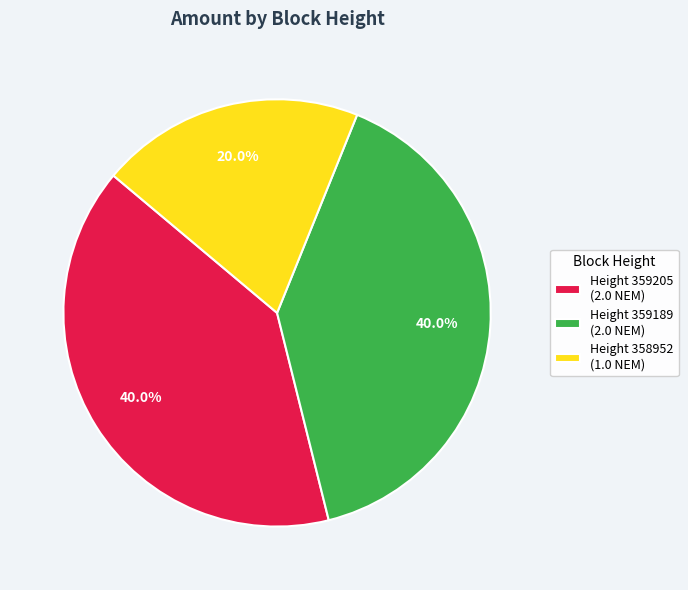

What is the ratio of the value at Height 358952 (1.0 NEM) to the value at Height 359205 (2.0 NEM)?

0.5